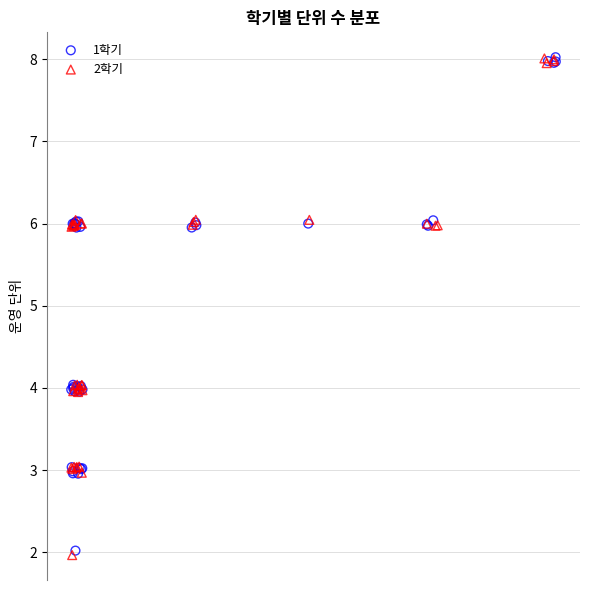

Which series has the widest spread of Y values?

2학기